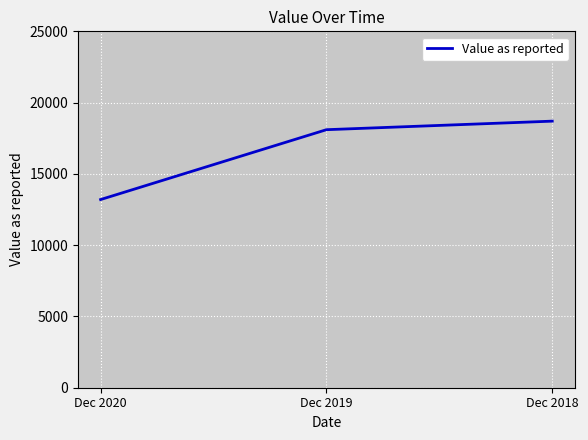

Which category has the highest value across all series?

Dec 2018